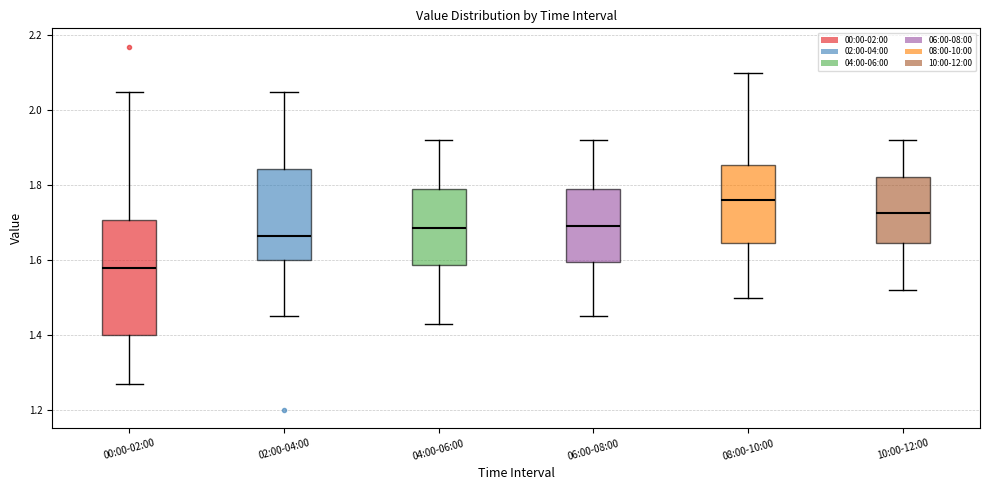

Reading left to right, transcribe this box plot: for each box, give where its median line is, the range the box spans, and where its two whiskers end, as read against the y-axis. The values are not printed on the chart, so give them approximately, as read against the axis.

00:00-02:00: median 1.58, box 1.40 to 1.70, whiskers 1.28 to 2.06
02:00-04:00: median 1.66, box 1.60 to 1.84, whiskers 1.46 to 2.06
04:00-06:00: median 1.68, box 1.58 to 1.80, whiskers 1.44 to 1.92
06:00-08:00: median 1.70, box 1.60 to 1.80, whiskers 1.46 to 1.92
08:00-10:00: median 1.76, box 1.64 to 1.86, whiskers 1.50 to 2.10
10:00-12:00: median 1.72, box 1.64 to 1.82, whiskers 1.52 to 1.92